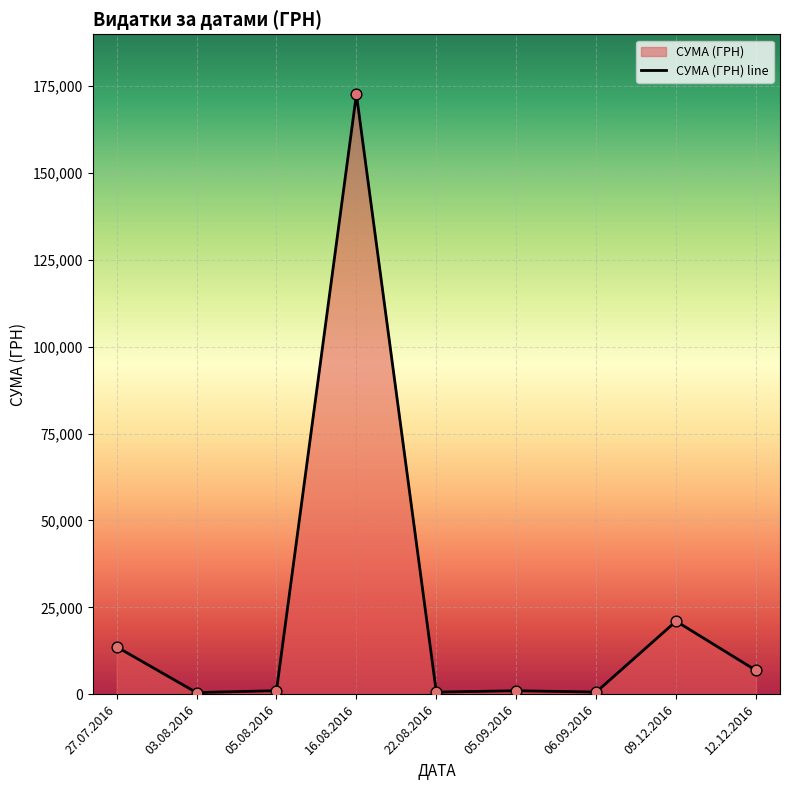

What is the change in value from 27.07.2016 to 16.08.2016?

+159076.9